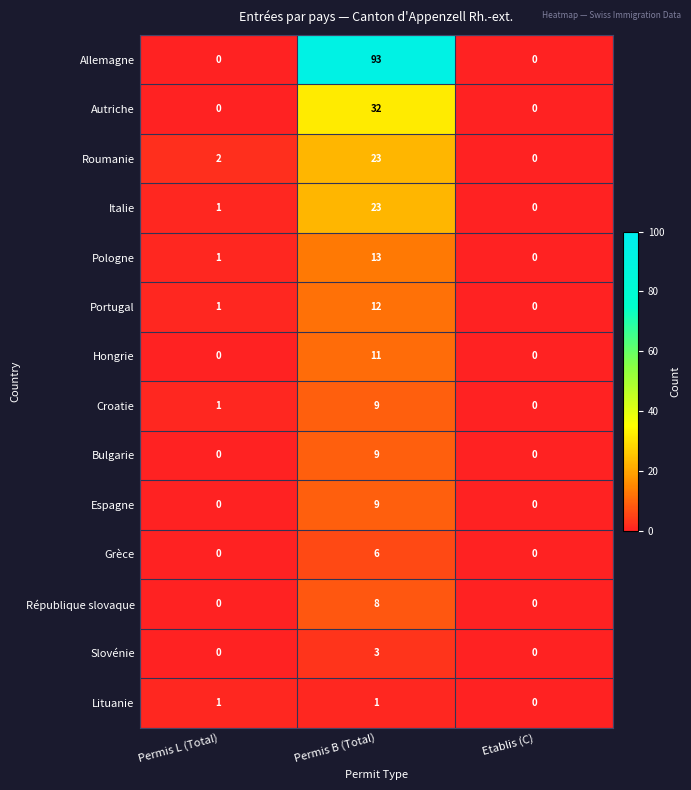

List the labels in order of Croatie value, smallest first.

Etablis (C), Permis L (Total), Permis B (Total)